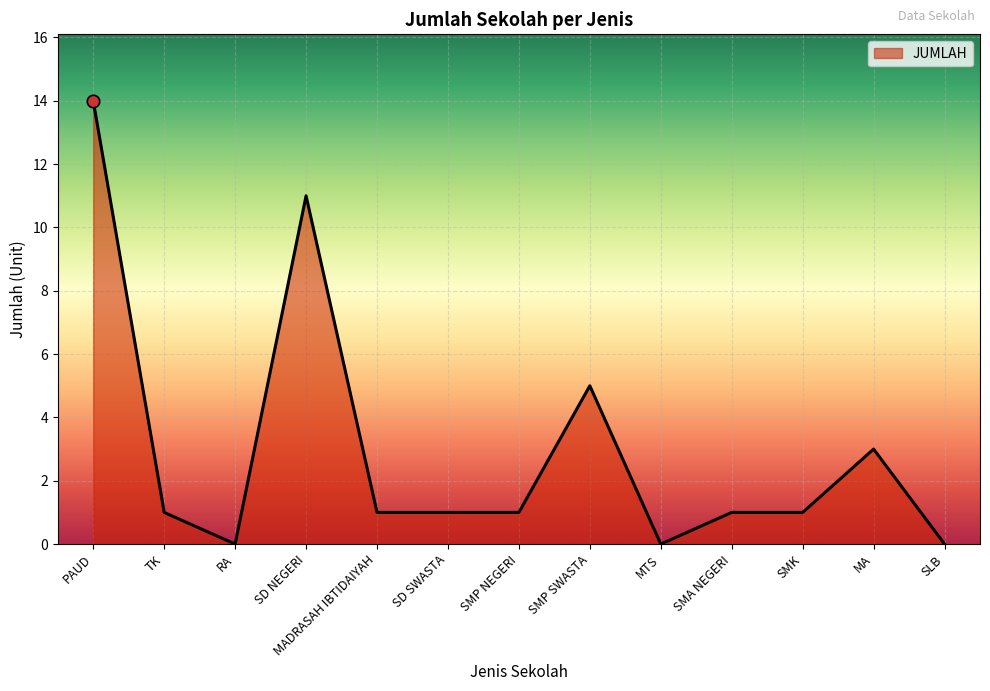

What is the ratio of the value at MADRASAH IBTIDAIYAH to the value at SD SWASTA?

1.0